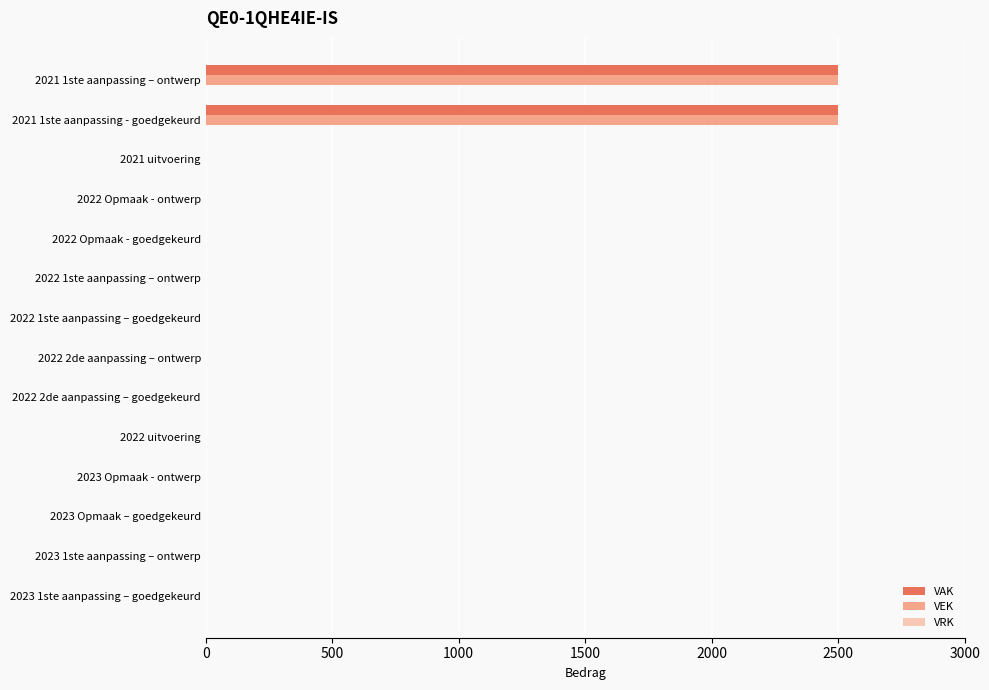

How many distinct data groups are displayed?

2